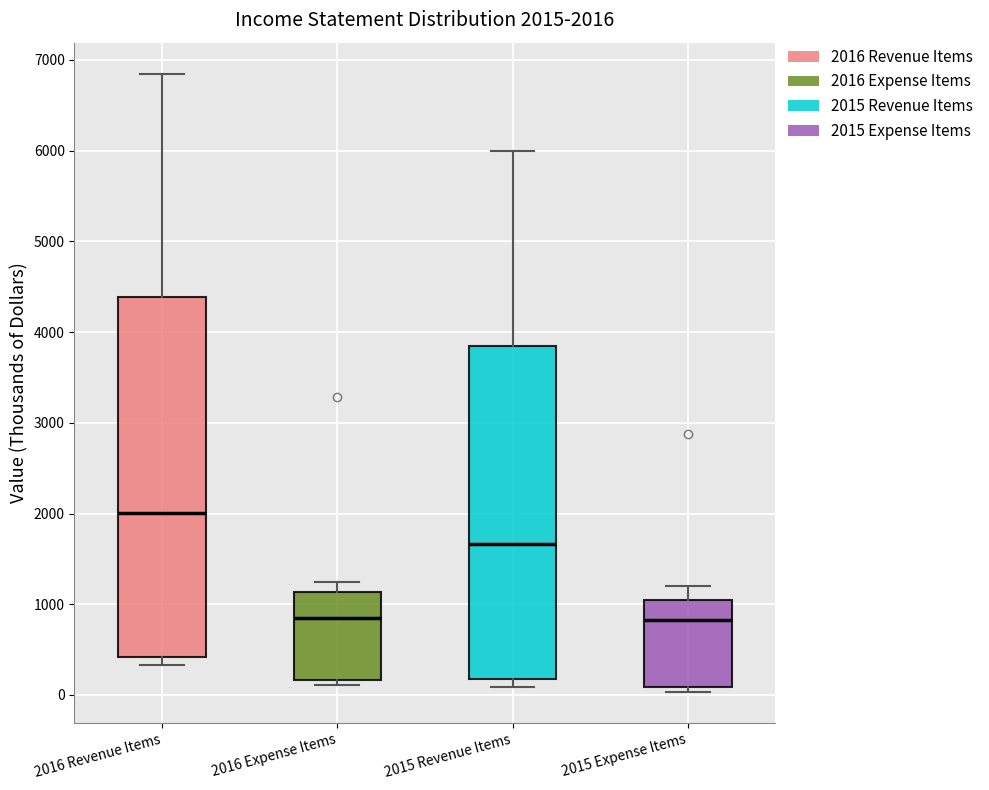

Which box's median line is the highest?

2016 Revenue Items